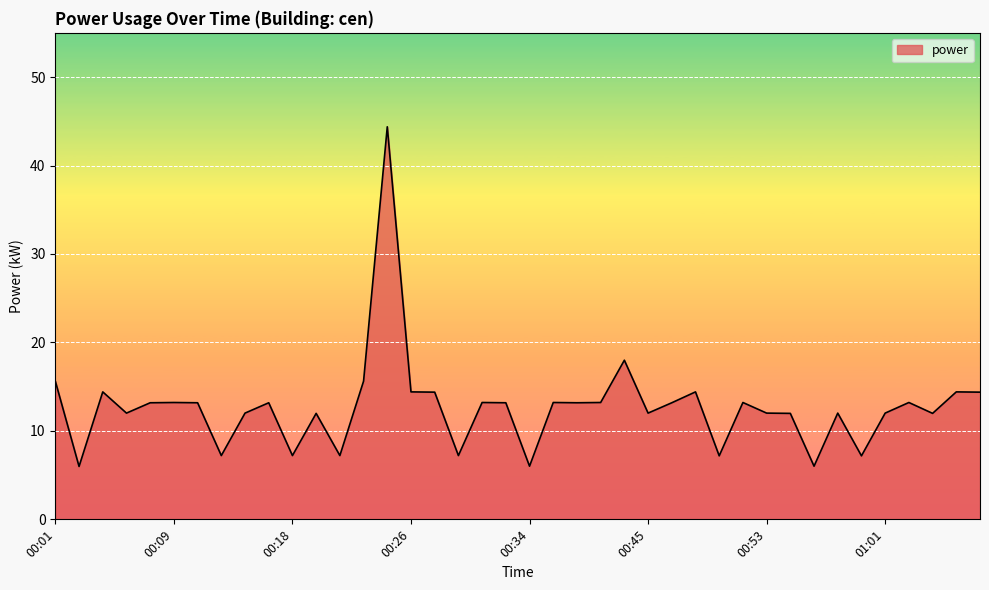

What is the difference between the maximum and minimum values?

38.4